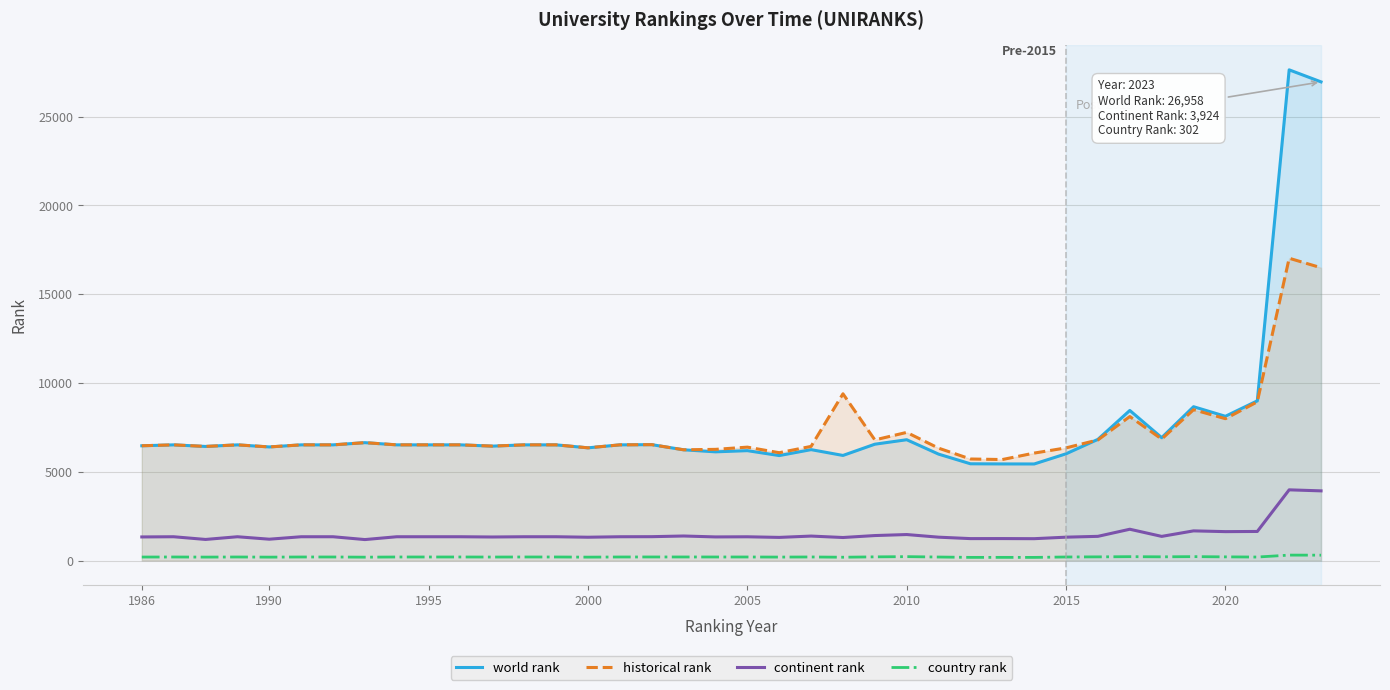

What is the minimum value for historical rank?

5688.0